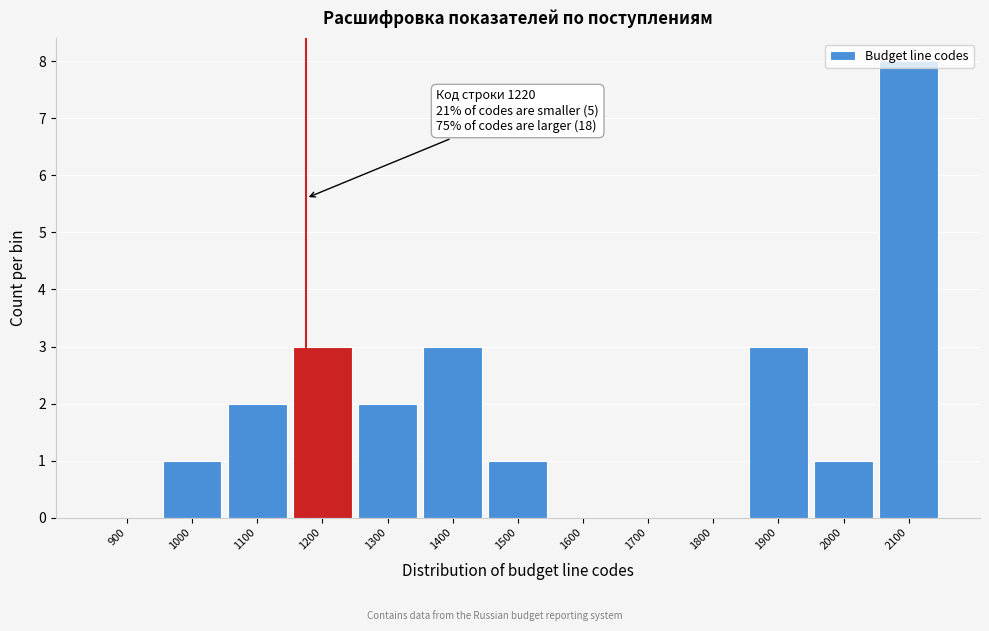

The chart shows a value of 3 at 1900. True or false?

True